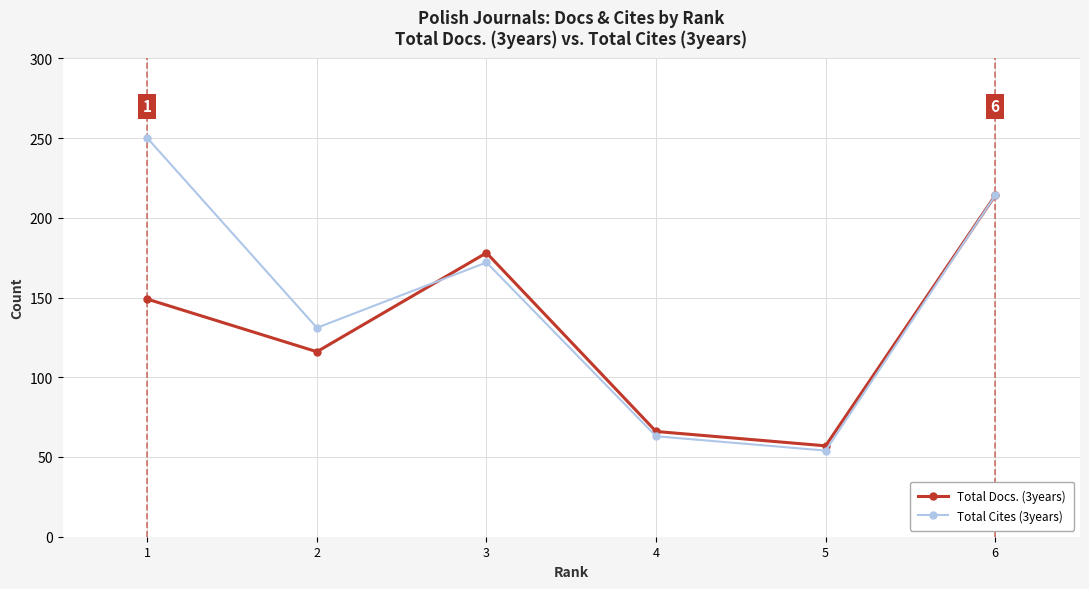

Which series has the widest spread of values?

Total Cites (3years)